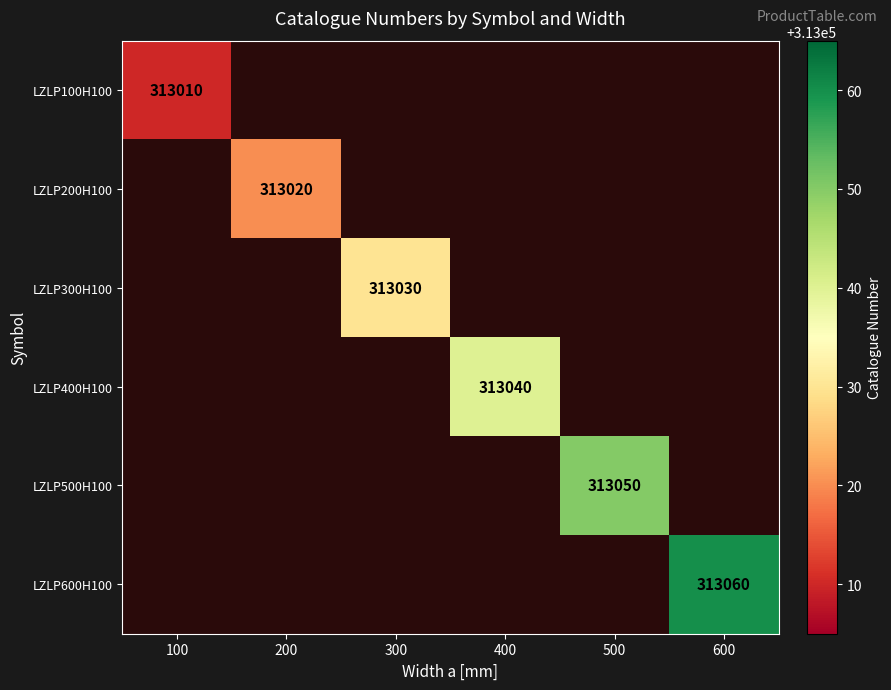

Is it true that LZLP600H100 equals 538819 at 600?

False